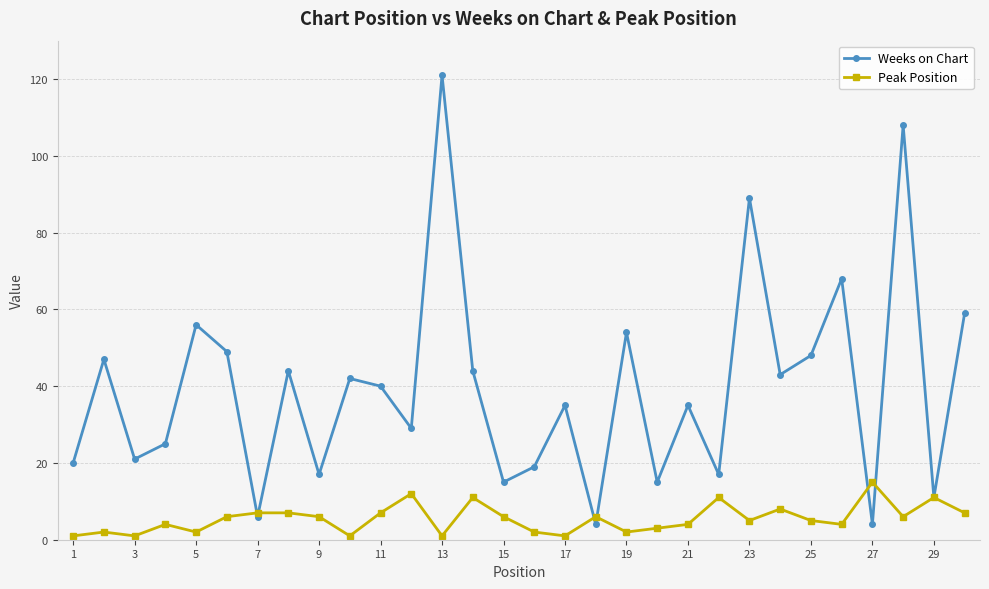

Which series has the widest spread of values?

Weeks on Chart